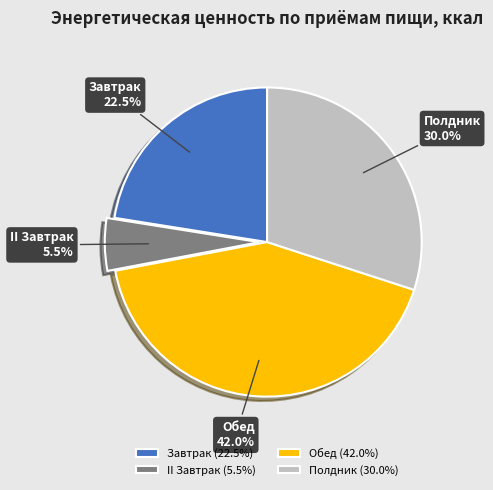

How many slices are in this pie chart?

4